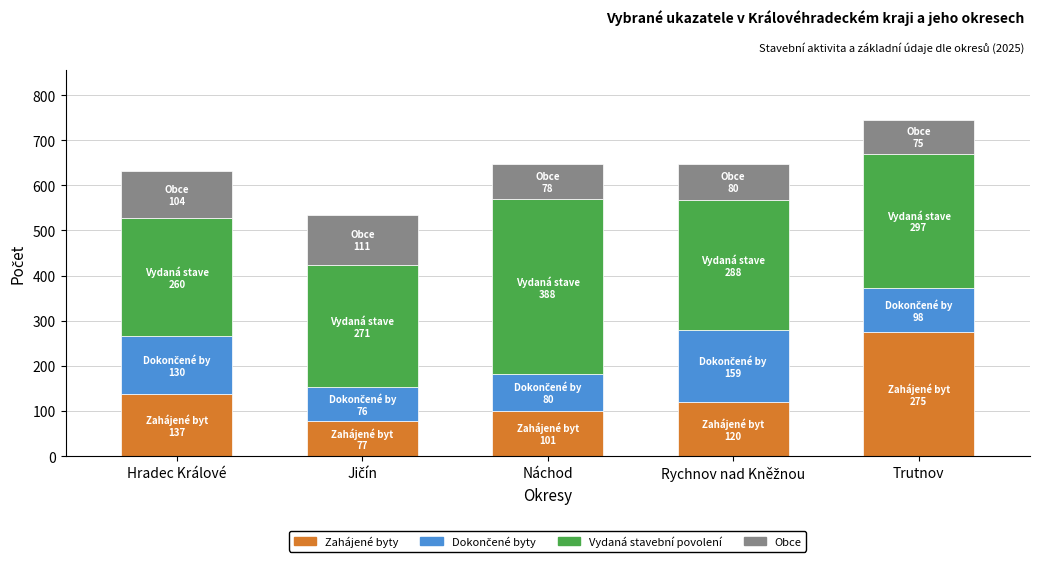

Which category has the highest value in the Zahájené byty series?

Trutnov